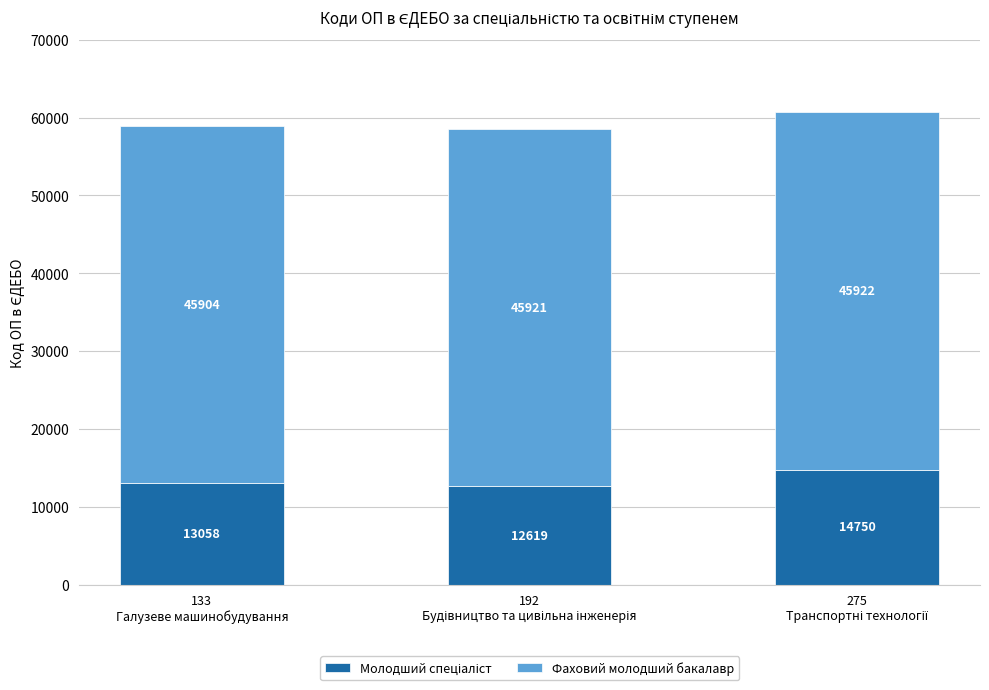

The Молодший спеціаліст series shows 5479 at 275
Транспортні технології. True or false?

False